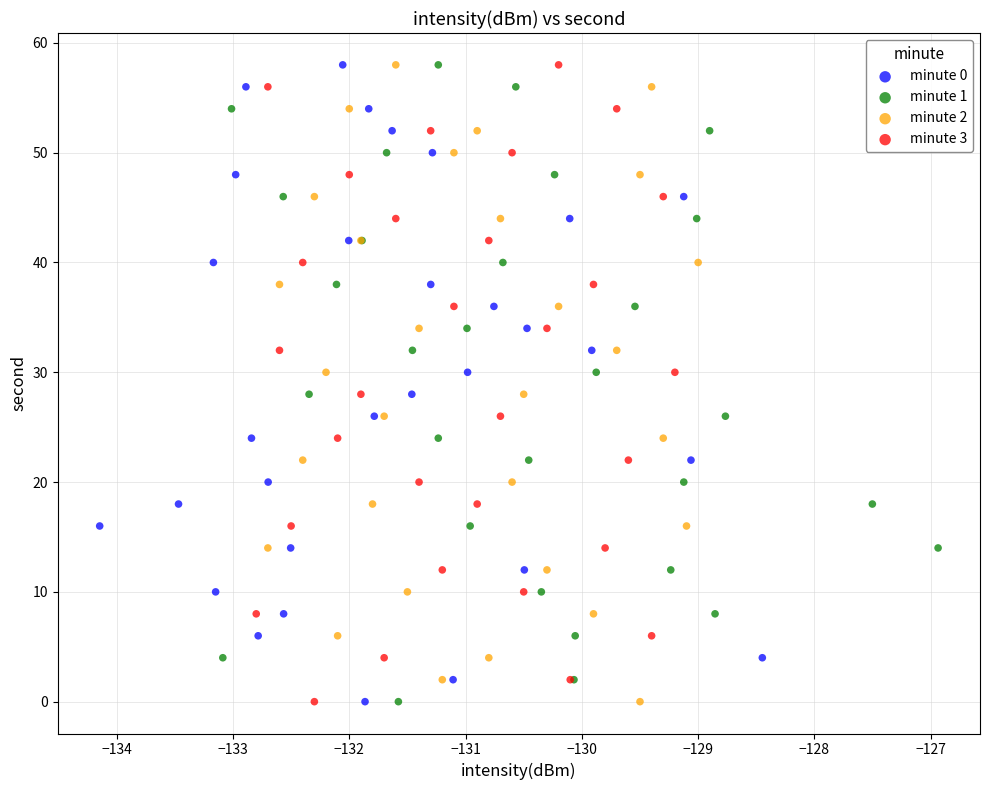

What are all the series names shown in the legend?

minute 0, minute 1, minute 2, minute 3